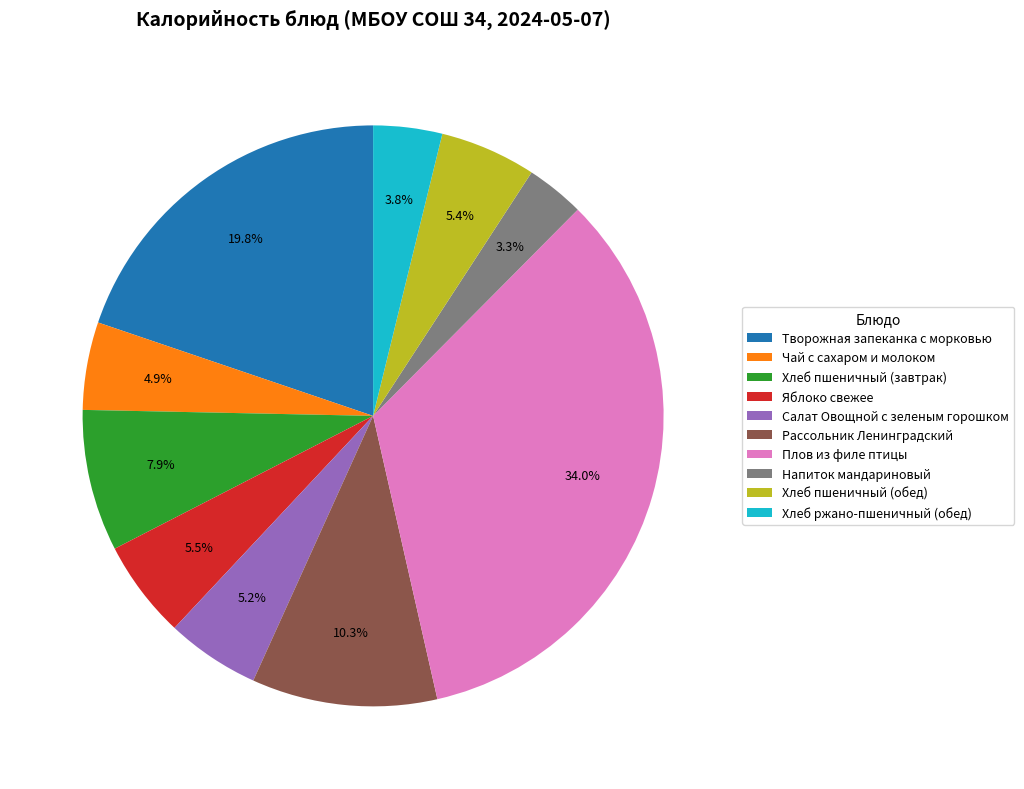

The Хлеб пшеничный (завтрак) slice represents 8% of the pie. True or false?

True